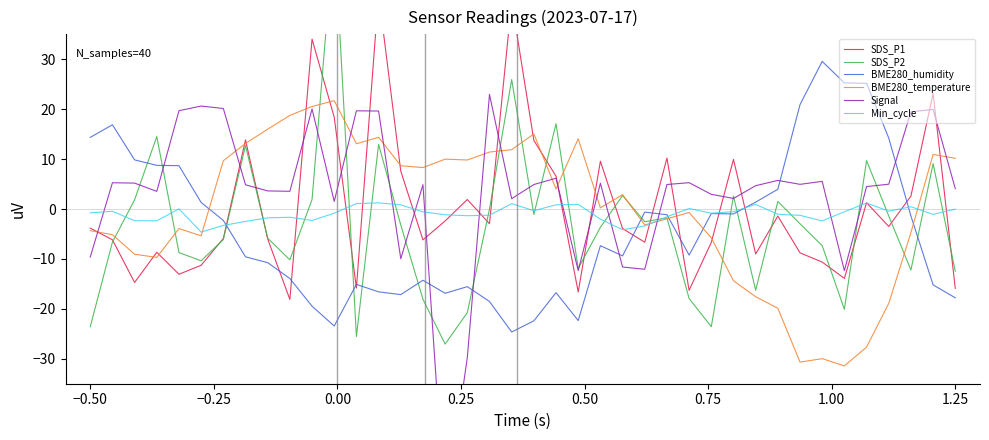

Between 31 and 10, which is larger?

10